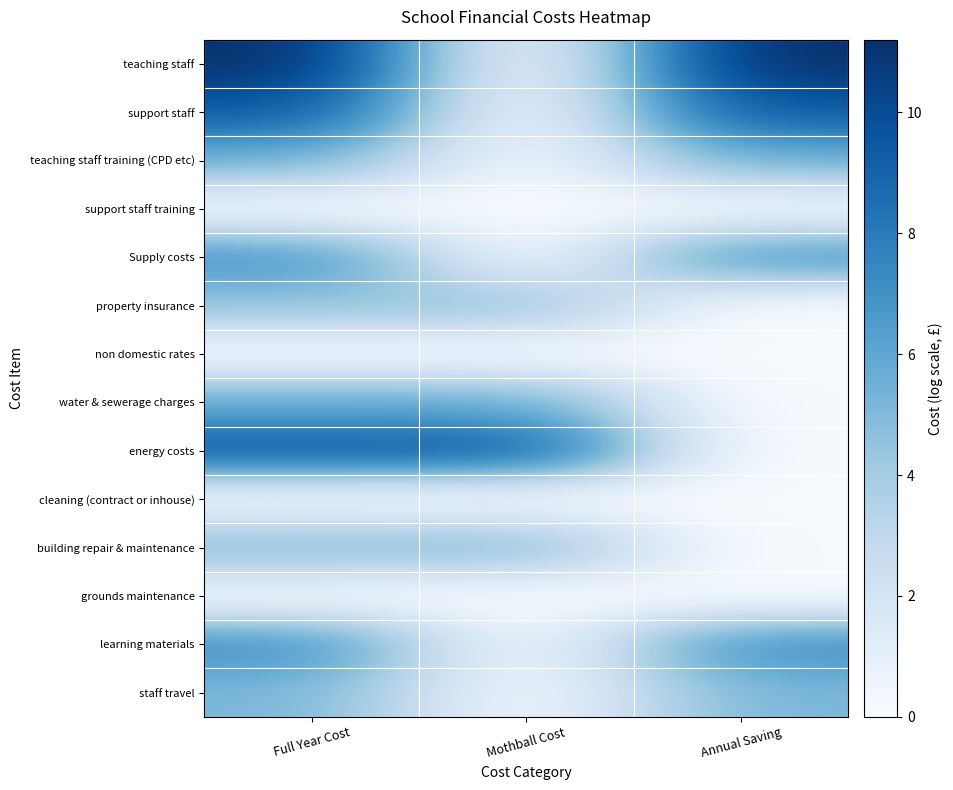

Reading right to left, list all the values displayed in this chart.

teaching staff: Annual Saving=11.2	Mothball Cost=0.0	Full Year Cost=11.2
support staff: Annual Saving=9.4	Mothball Cost=0.0	Full Year Cost=9.4
teaching staff training (CPD etc): Annual Saving=5.5	Mothball Cost=0.0	Full Year Cost=5.5
support staff training: Annual Saving=0.0	Mothball Cost=0.0	Full Year Cost=0.0
Supply costs: Annual Saving=6.9	Mothball Cost=0.0	Full Year Cost=6.9
property insurance: Annual Saving=0.0	Mothball Cost=4.5	Full Year Cost=4.5
non domestic rates: Annual Saving=0.0	Mothball Cost=0.0	Full Year Cost=0.0
water & sewerage charges: Annual Saving=0.0	Mothball Cost=5.7	Full Year Cost=5.7
energy costs: Annual Saving=0.0	Mothball Cost=9.6	Full Year Cost=9.6
cleaning (contract or inhouse): Annual Saving=0.0	Mothball Cost=0.0	Full Year Cost=0.0
building repair & maintenance: Annual Saving=0.0	Mothball Cost=5.0	Full Year Cost=5.0
grounds maintenance: Annual Saving=0.0	Mothball Cost=0.0	Full Year Cost=0.0
learning materials: Annual Saving=7.2	Mothball Cost=0.0	Full Year Cost=7.2
staff travel: Annual Saving=5.2	Mothball Cost=0.0	Full Year Cost=5.2